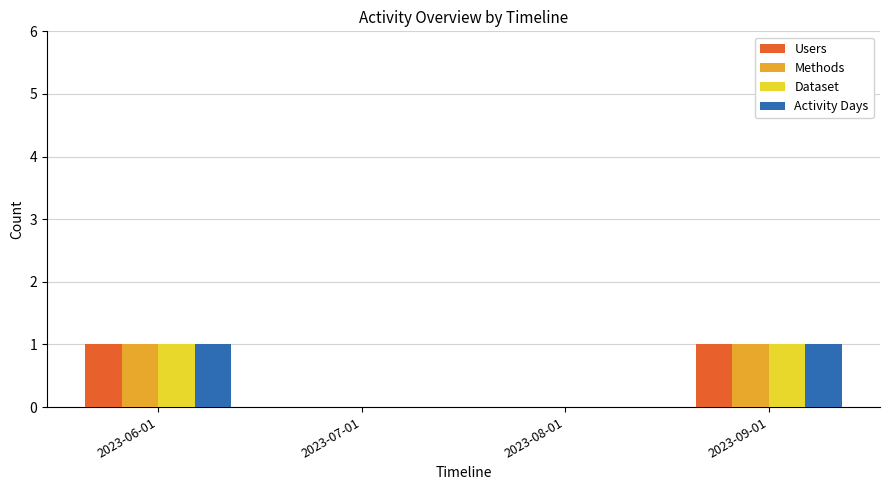

What is the sum of the Dataset values at 2023-06-01 and 2023-09-01?

2